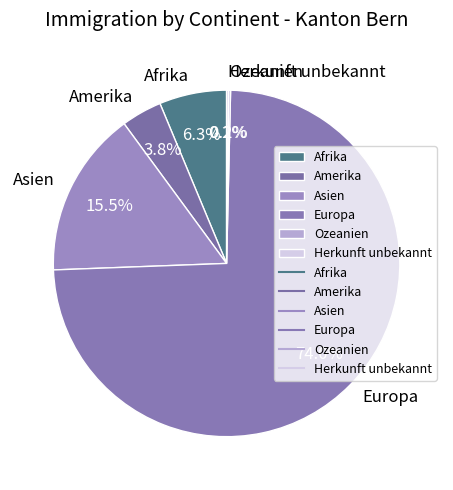

To the nearest percent, what is the average slice percentage?

17%